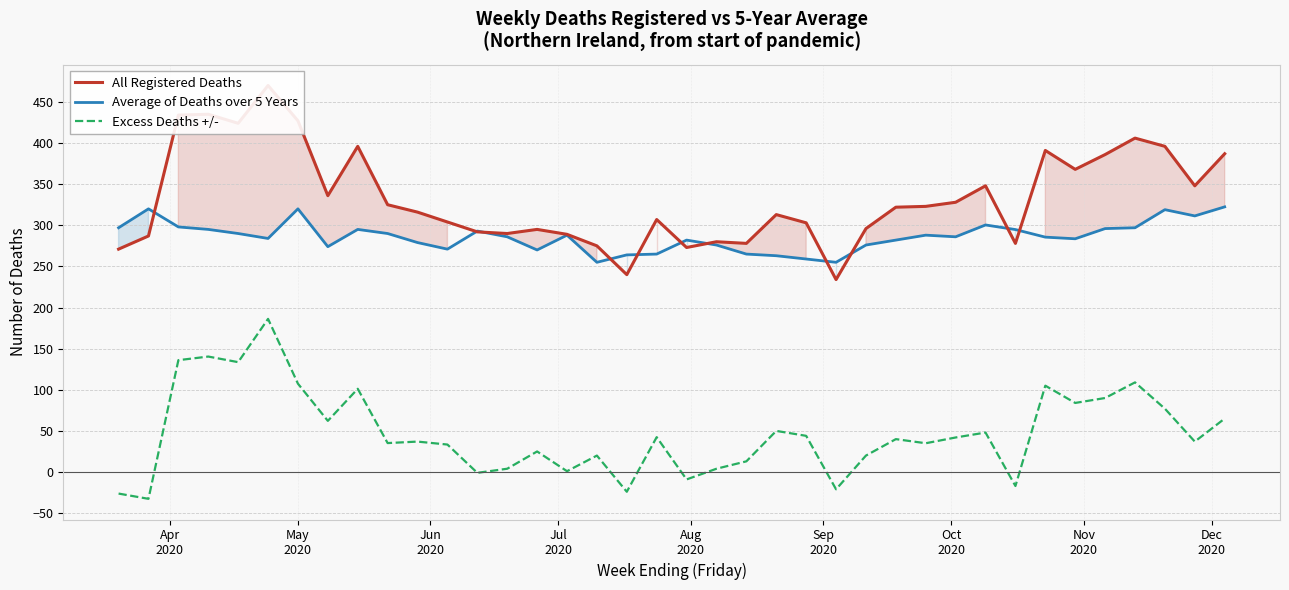

True or false: Excess Deaths +/- and Average of Deaths over 5 Years intersect in this chart.

False